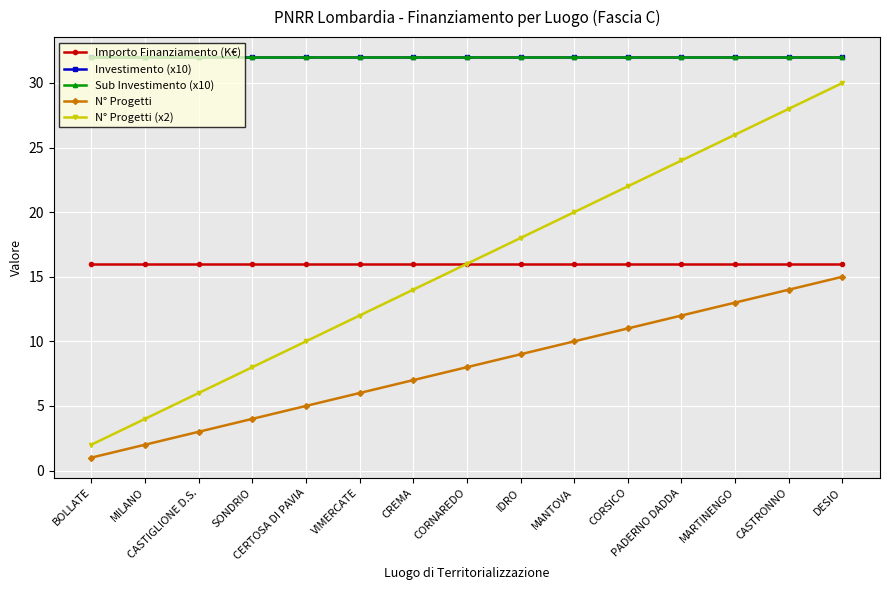

Reading right to left, transcribe all the data shown in this chart.

Importo Finanziamento (K€): DESIO=16	CASTRONNO=16	MARTINENGO=16	PADERNO DADDA=16	CORSICO=16	MANTOVA=16	IDRO=16	CORNAREDO=16	CREMA=16	VIMERCATE=16	CERTOSA DI PAVIA=16	SONDRIO=16	CASTIGLIONE D.S.=16	MILANO=16	BOLLATE=16
Investimento (x10): DESIO=32	CASTRONNO=32	MARTINENGO=32	PADERNO DADDA=32	CORSICO=32	MANTOVA=32	IDRO=32	CORNAREDO=32	CREMA=32	VIMERCATE=32	CERTOSA DI PAVIA=32	SONDRIO=32	CASTIGLIONE D.S.=32	MILANO=32	BOLLATE=32
Sub Investimento (x10): DESIO=32	CASTRONNO=32	MARTINENGO=32	PADERNO DADDA=32	CORSICO=32	MANTOVA=32	IDRO=32	CORNAREDO=32	CREMA=32	VIMERCATE=32	CERTOSA DI PAVIA=32	SONDRIO=32	CASTIGLIONE D.S.=32	MILANO=32	BOLLATE=32
N° Progetti: DESIO=15	CASTRONNO=14	MARTINENGO=13	PADERNO DADDA=12	CORSICO=11	MANTOVA=10	IDRO=9	CORNAREDO=8	CREMA=7	VIMERCATE=6	CERTOSA DI PAVIA=5	SONDRIO=4	CASTIGLIONE D.S.=3	MILANO=2	BOLLATE=1
N° Progetti (x2): DESIO=30	CASTRONNO=28	MARTINENGO=26	PADERNO DADDA=24	CORSICO=22	MANTOVA=20	IDRO=18	CORNAREDO=16	CREMA=14	VIMERCATE=12	CERTOSA DI PAVIA=10	SONDRIO=8	CASTIGLIONE D.S.=6	MILANO=4	BOLLATE=2